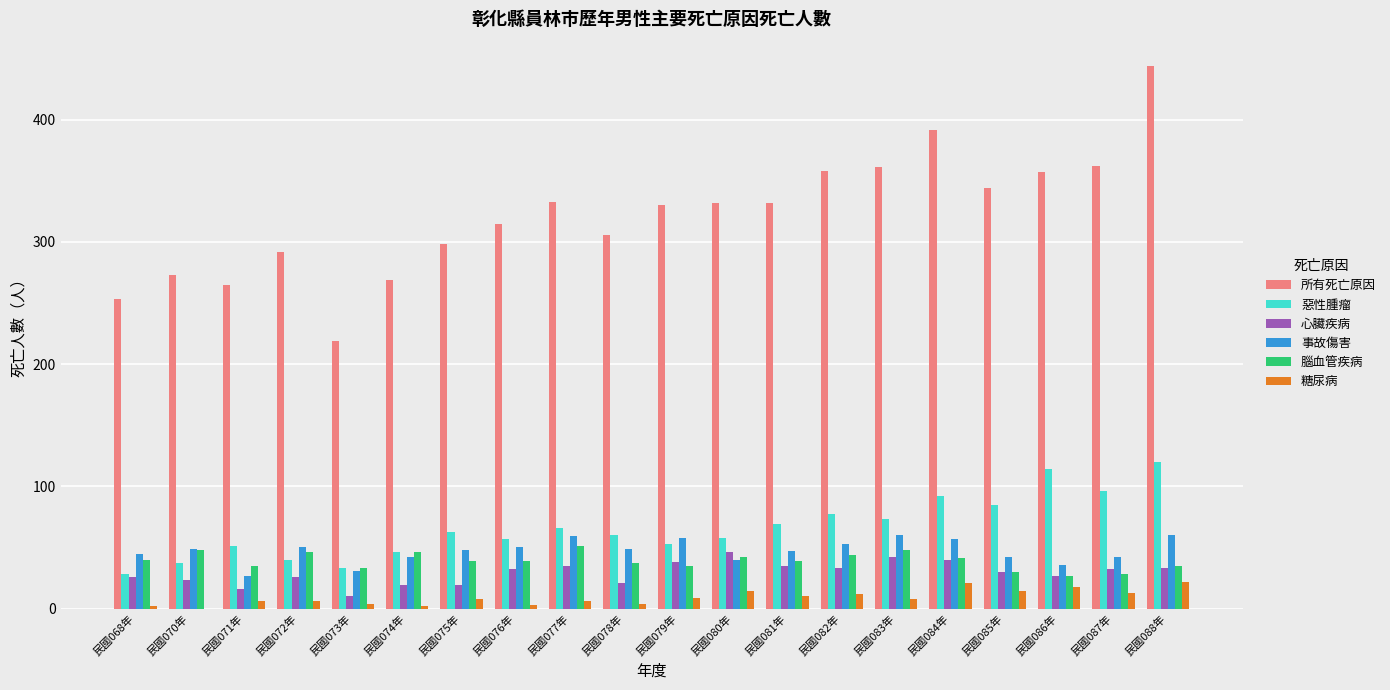

At which category is the sum across all series the highest?

民國088年